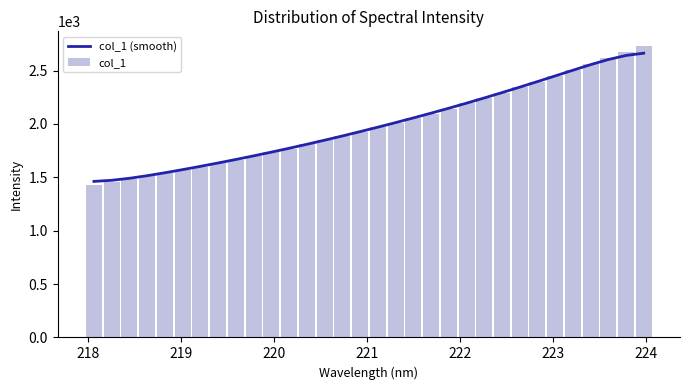

What is the minimum value for col_1 (smooth)?

1461.9